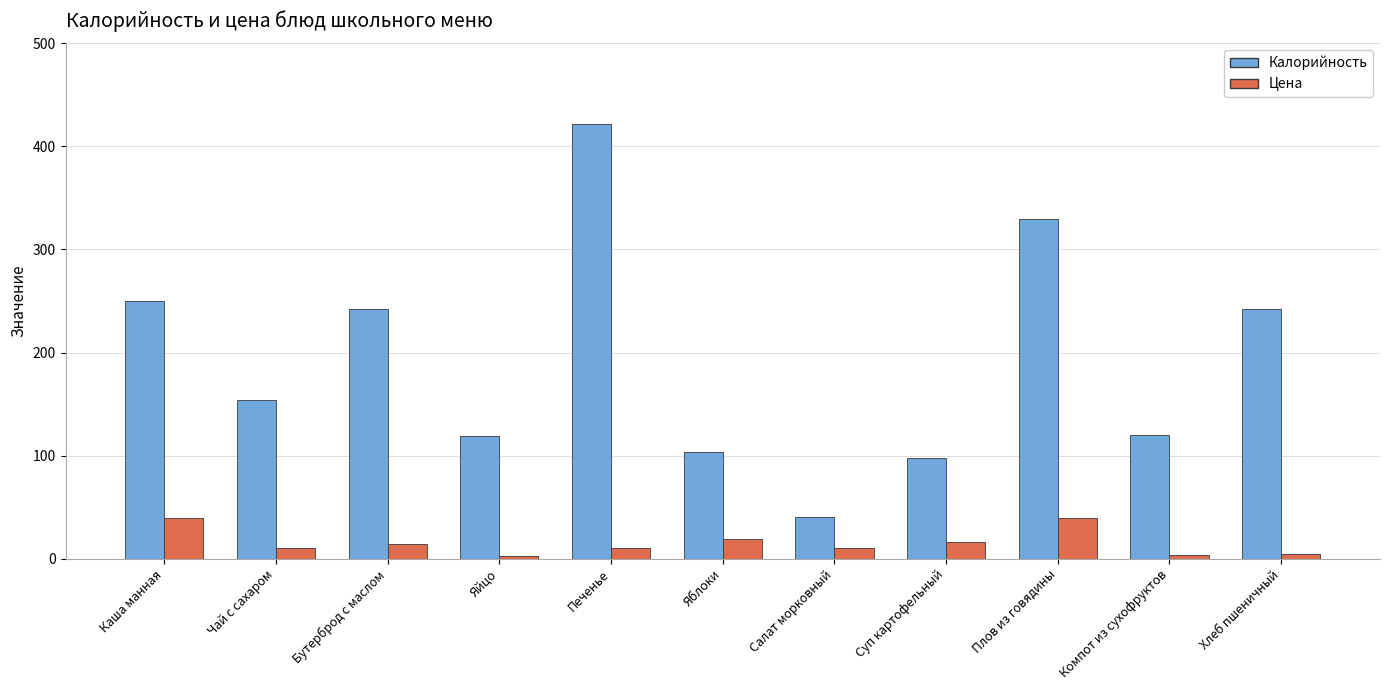

Is it true that Калорийность equals 433.5 at Хлеб пшеничный?

False